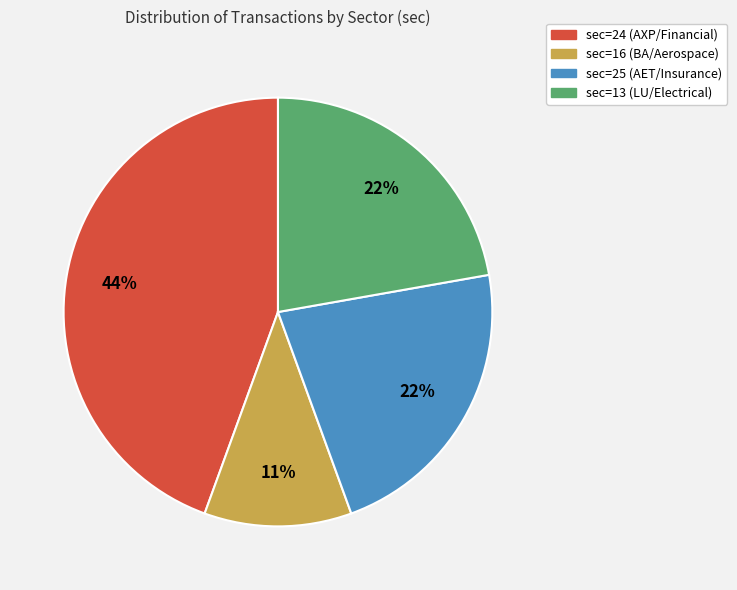

Combined, do sec=16 (BA/Aerospace) and sec=25 (AET/Insurance) account for over 50%?

No